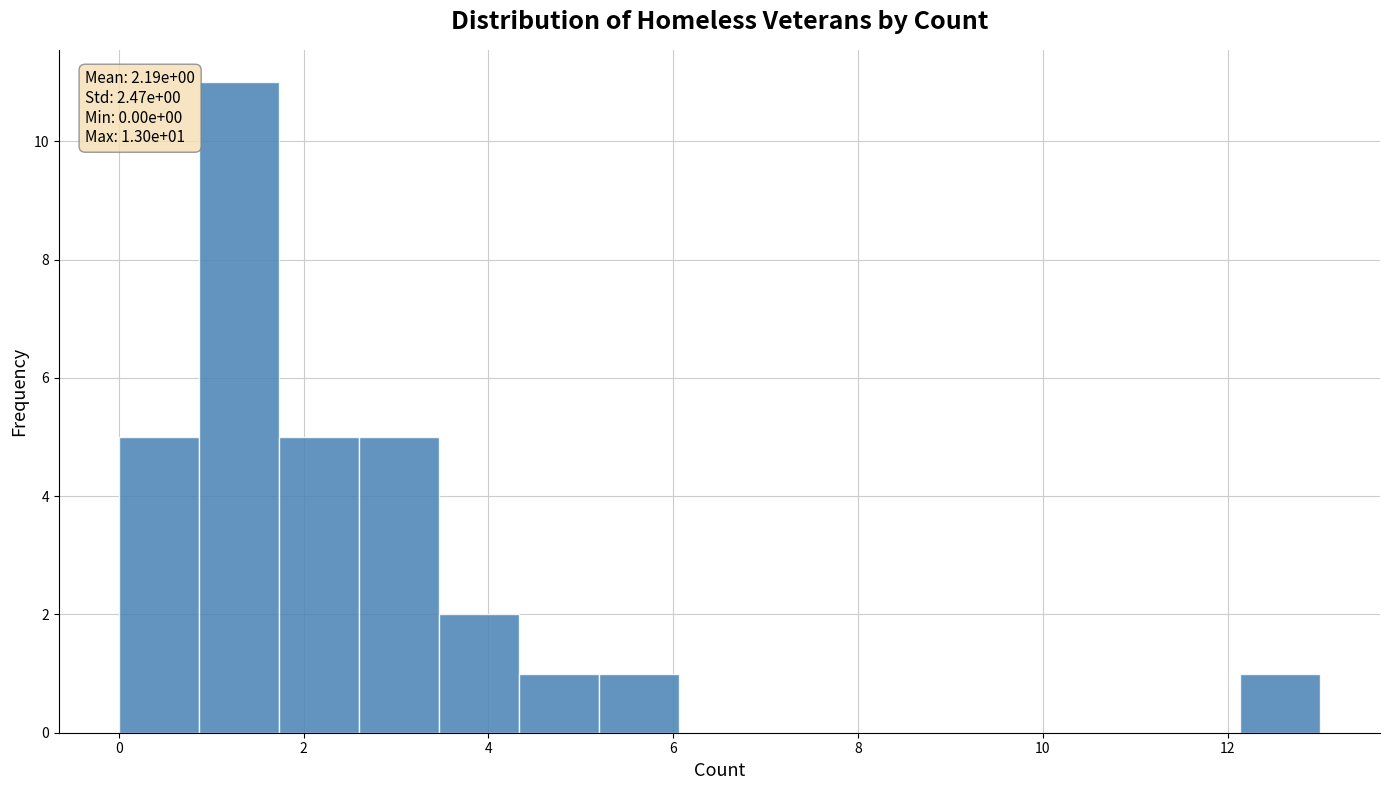

Over which range of the x-axis is the bar tallest?

0.8 to 1.8